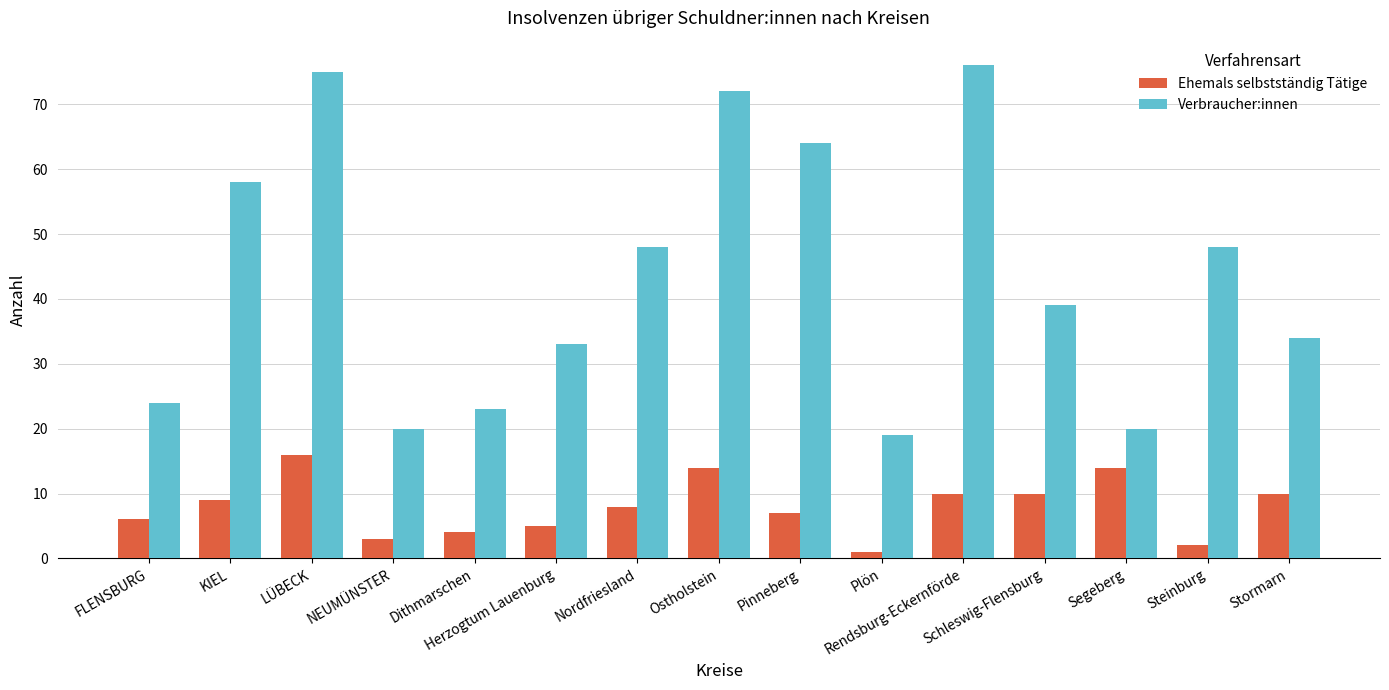

Which series has the widest spread of values?

Verbraucher:innen